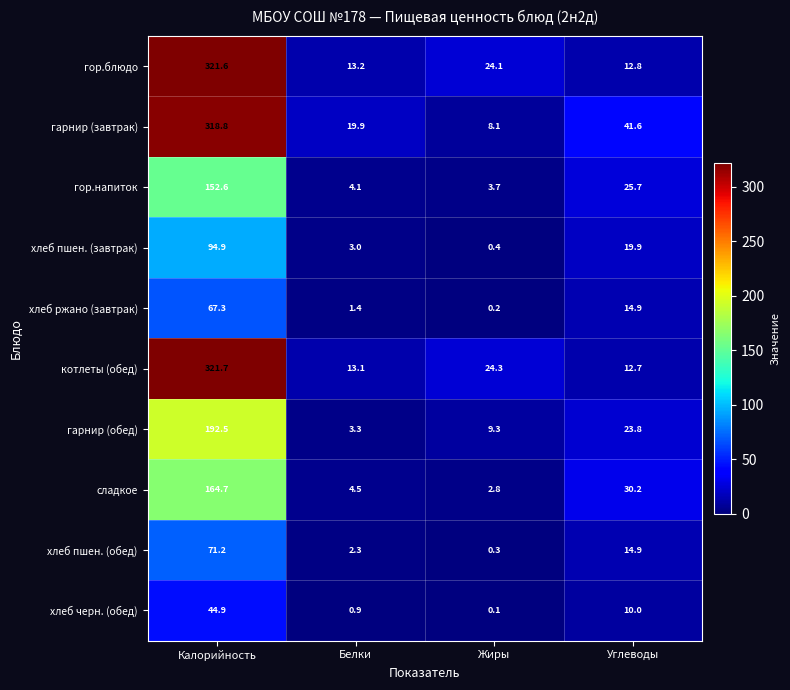

What is the difference between the гор.блюдо values at Белки and Жиры?

10.9